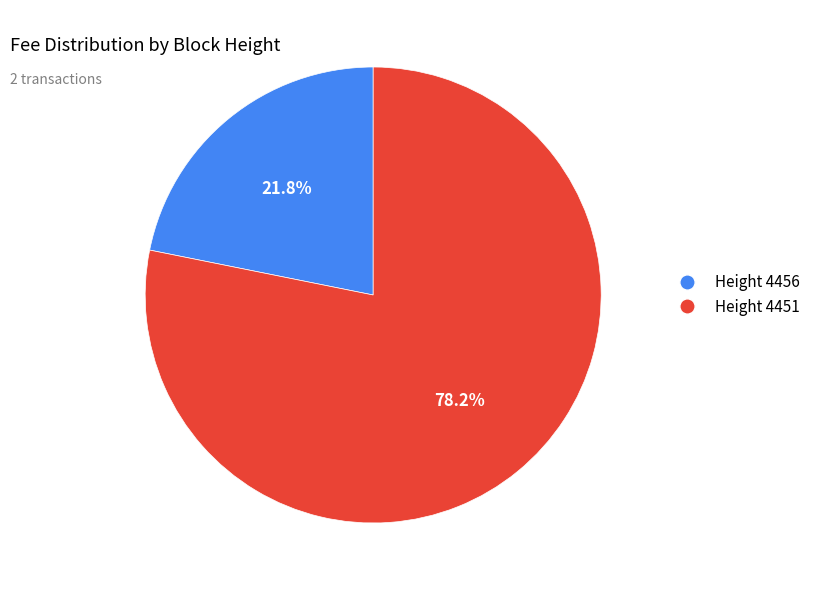

Which slice represents more than half of the pie?

4451